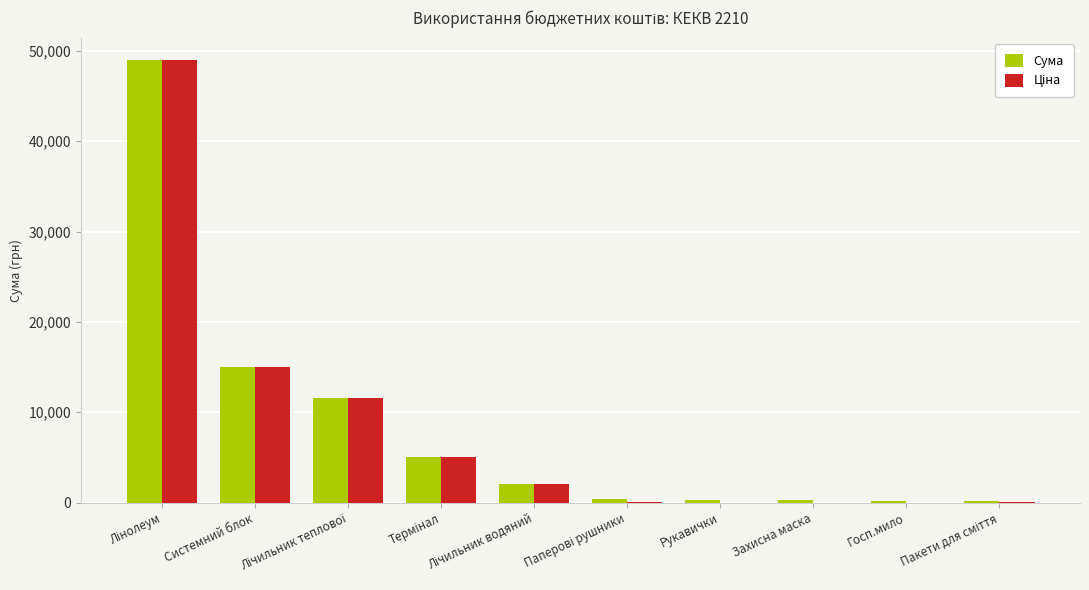

What is the maximum value shown in the chart?

49000.0